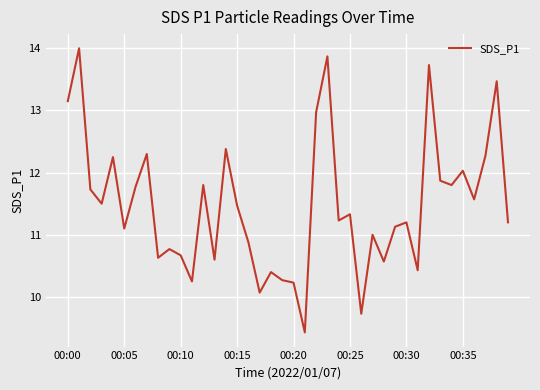

What is the difference between the maximum and minimum values?

4.6